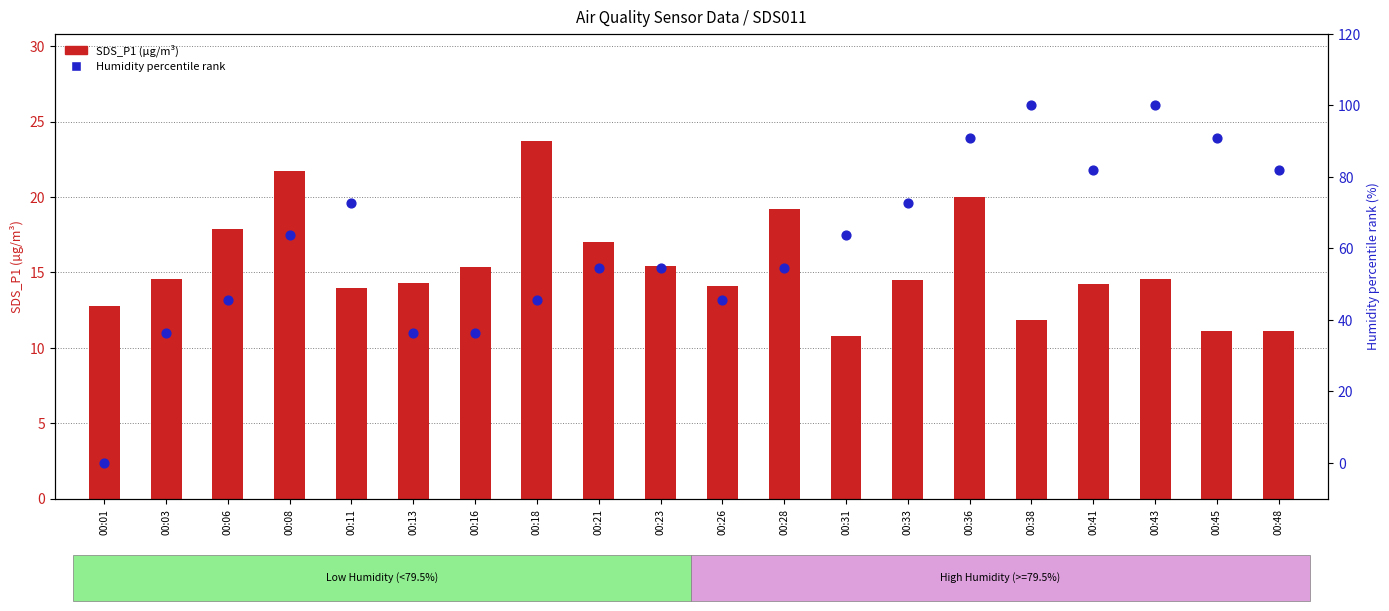

Which series has the largest Y range (max minus min)?

Humidity percentile rank